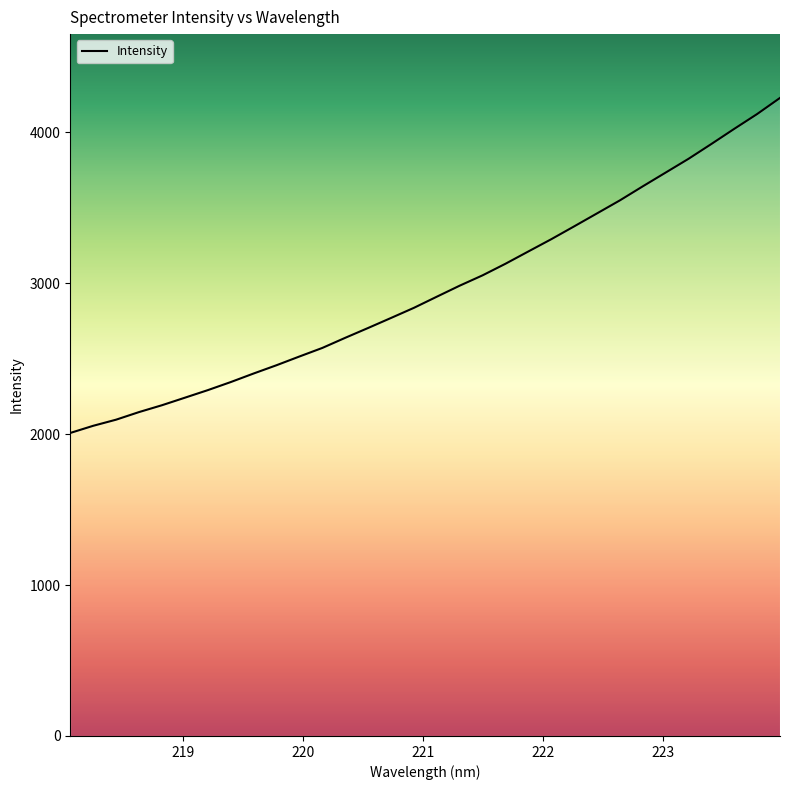

What is the greatest value displayed?

4227.1